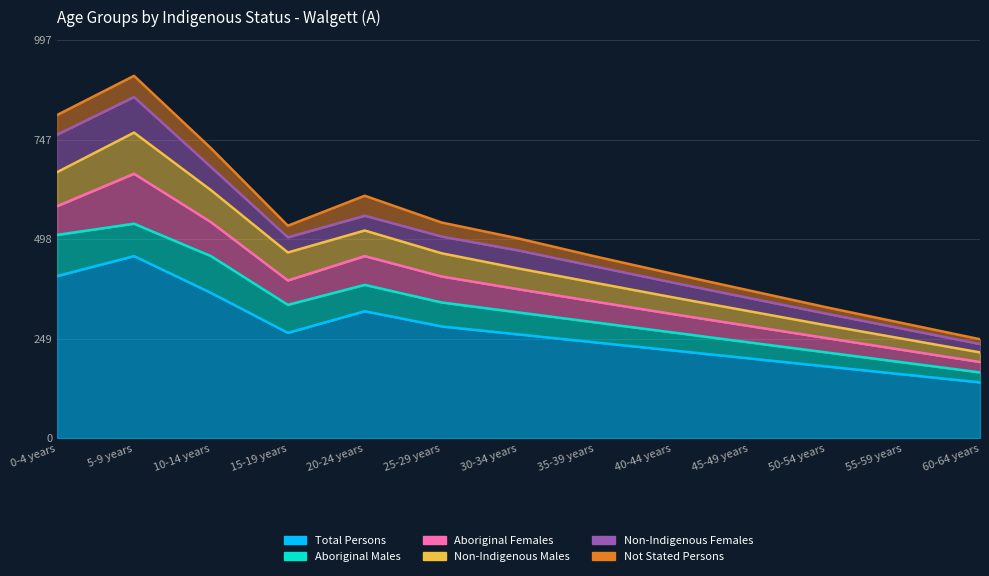

True or false: Total Persons and Aboriginal Males intersect in this chart.

False